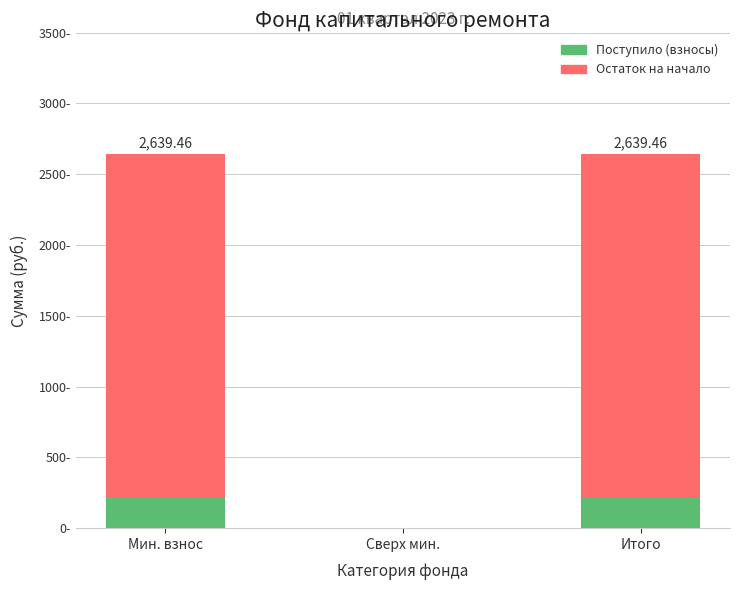

Which has a higher value, Мин. взнос or Сверх мин.?

Мин. взнос